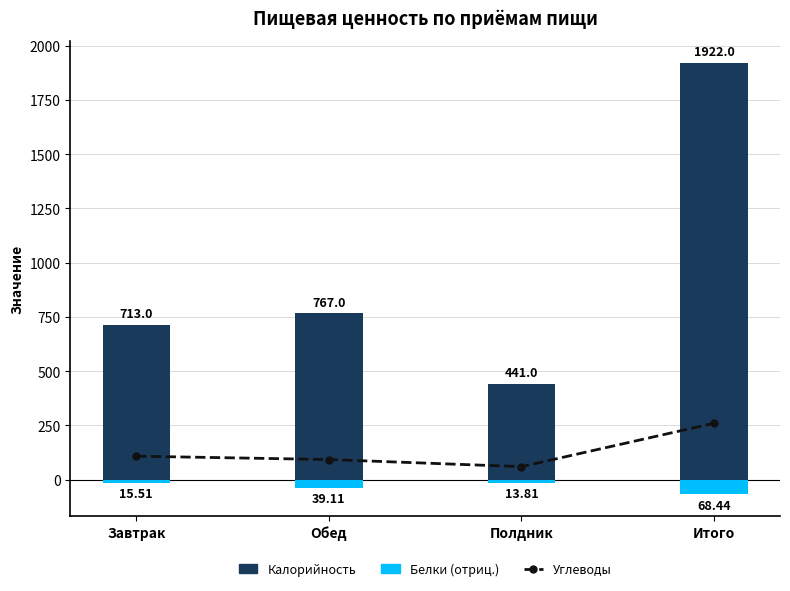

Is the value of Калорийность at Завтрак greater than the value of Белки (отриц.) at Обед?

Yes